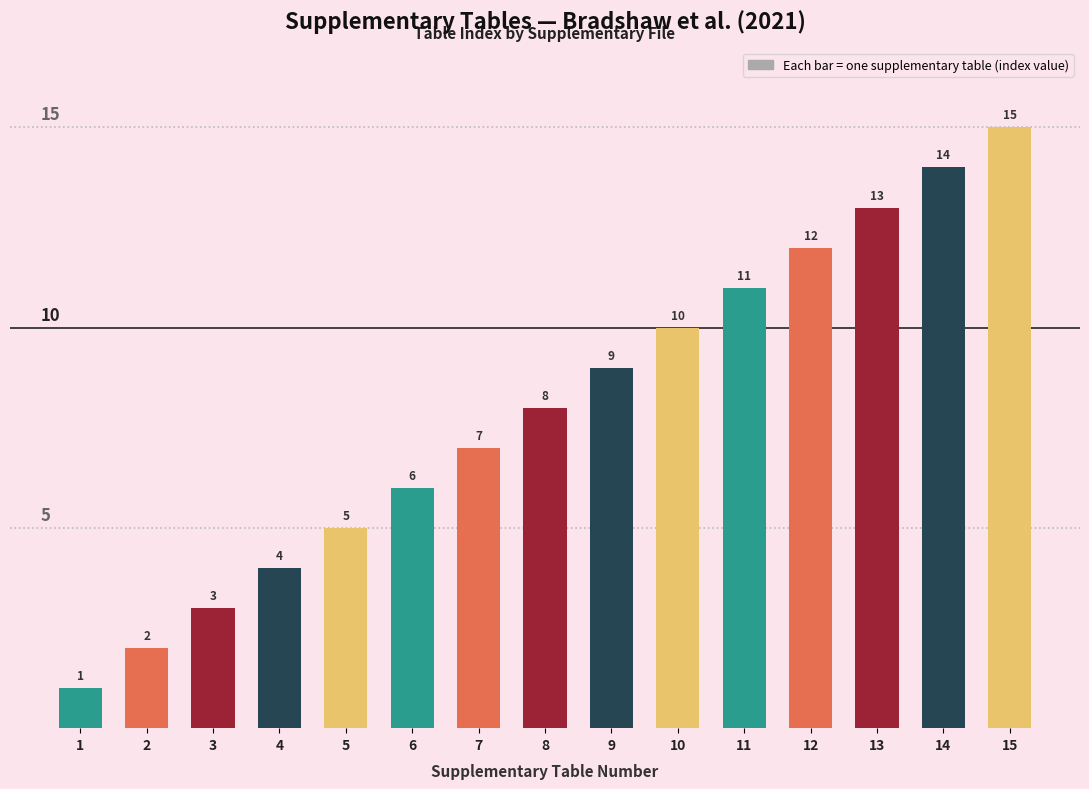

List the labels in order of value, largest first.

15, 14, 13, 12, 11, 10, 9, 8, 7, 6, 5, 4, 3, 2, 1